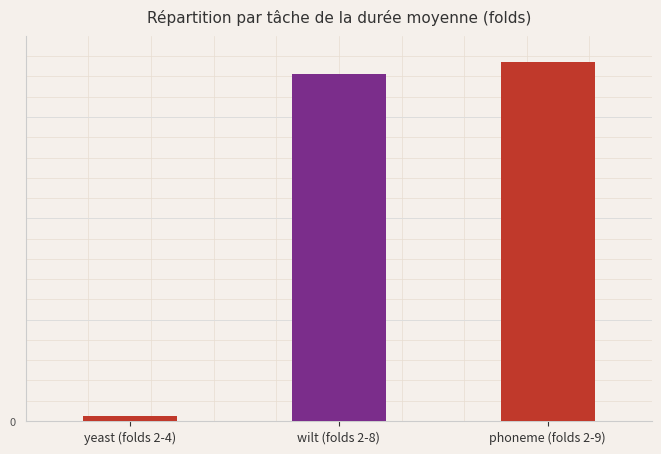

Does the chart contain any negative values?

No